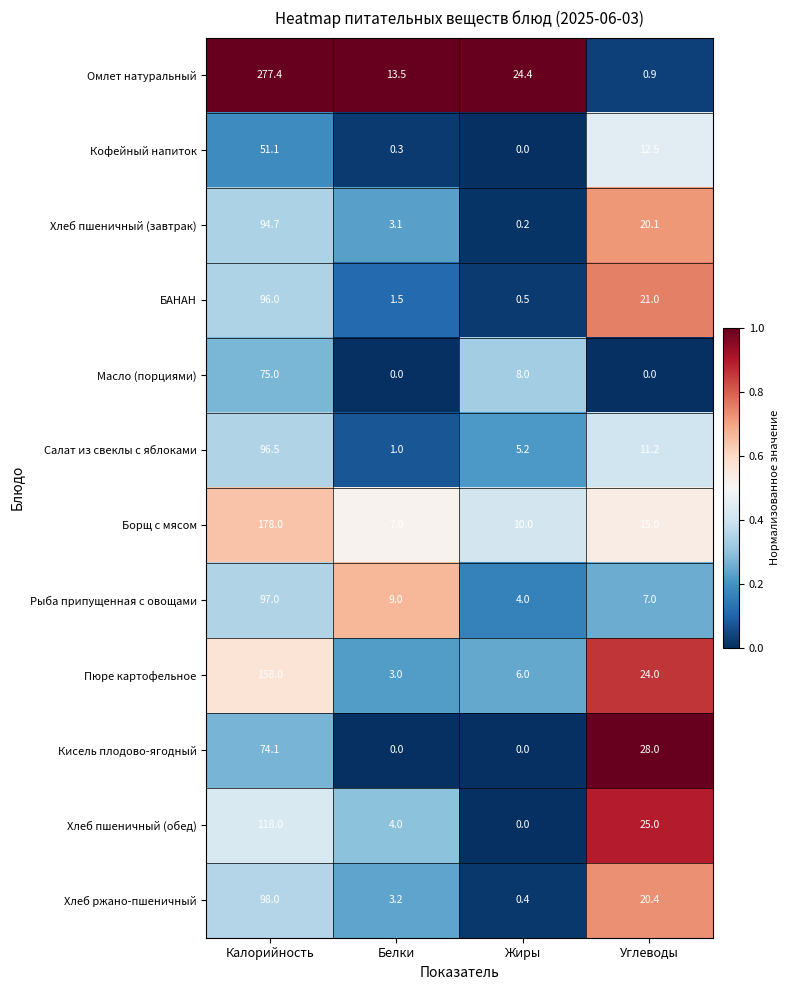

Where does the Кофейный напиток series first go above 12?

Калорийность